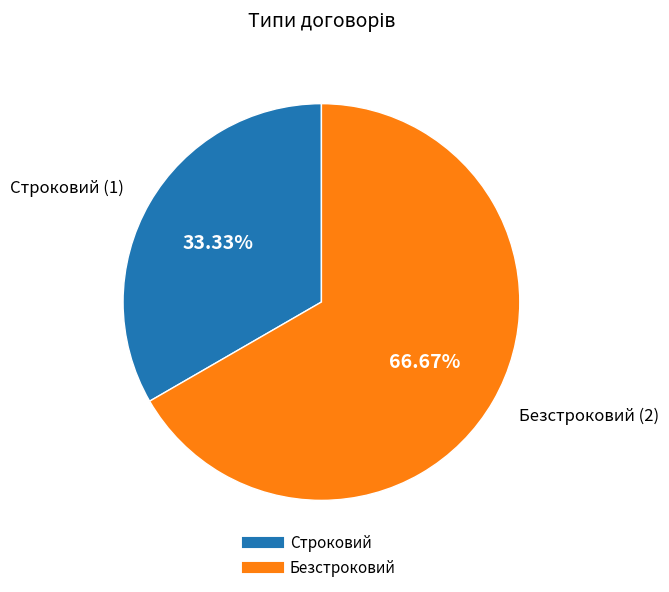

Is it true that Безстроковий is 67% of the pie?

True